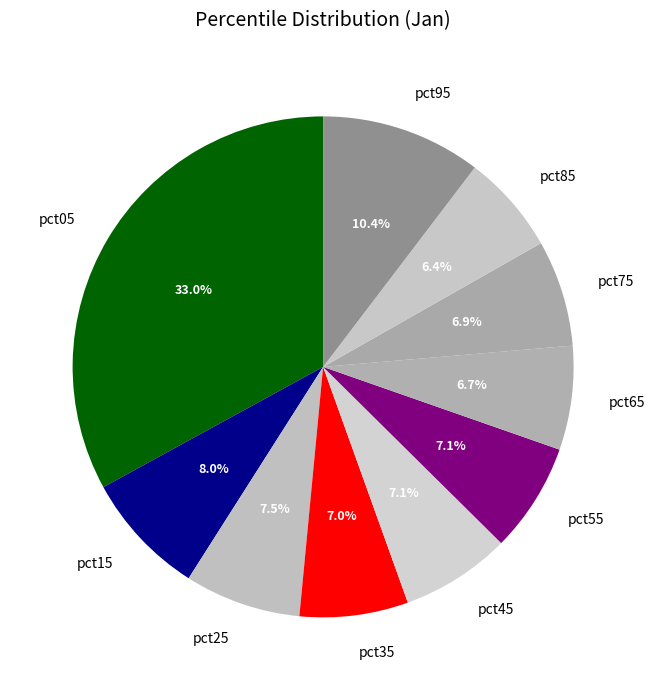

The pct45 slice represents 7% of the pie. True or false?

True